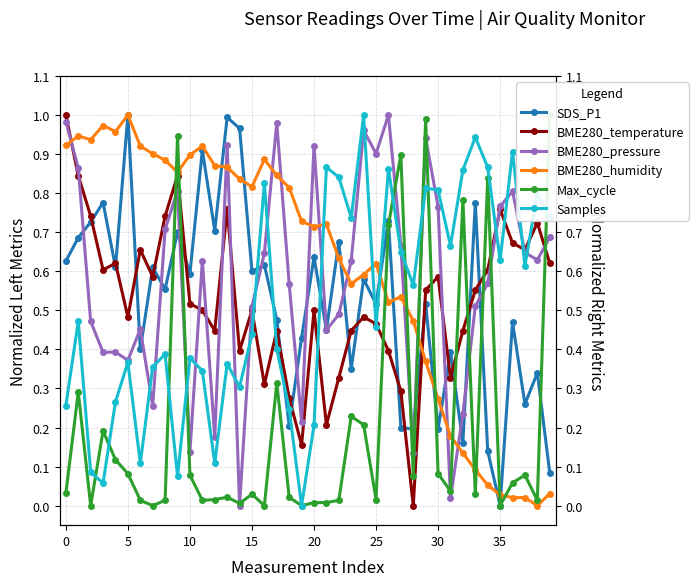

Reading left to right, transcribe all the data shown in this chart.

SDS_P1: 0.6	0.7	0.7	0.8	0.6	1.0	0.4	0.6	0.6	0.7	0.6	0.9	0.7	1.0	1.0	0.6	0.6	0.5	0.2	0.4	0.6	0.5	0.7	0.4	0.6	0.5	0.7	0.2	0.2	0.5	0.2	0.4	0.2	0.8	0.1	0.0	0.5	0.3	0.3	0.1
BME280_temperature: 1.0	0.8	0.7	0.6	0.6	0.5	0.7	0.6	0.7	0.8	0.5	0.5	0.4	0.8	0.4	0.5	0.3	0.4	0.3	0.2	0.5	0.2	0.3	0.4	0.5	0.5	0.4	0.3	0.0	0.6	0.6	0.3	0.4	0.6	0.6	0.8	0.7	0.7	0.7	0.6
BME280_pressure: 1.0	0.9	0.5	0.4	0.4	0.4	0.5	0.3	0.7	0.8	0.1	0.6	0.2	0.9	0.0	0.5	0.6	1.0	0.6	0.2	0.9	0.4	0.5	0.6	1.0	0.9	1.0	0.7	0.1	0.9	0.8	0.0	0.2	0.5	0.6	0.8	0.8	0.6	0.6	0.7
BME280_humidity: 0.9	0.9	0.9	1.0	1.0	1.0	0.9	0.9	0.9	0.9	0.9	0.9	0.9	0.9	0.8	0.8	0.9	0.8	0.8	0.7	0.7	0.7	0.6	0.6	0.6	0.6	0.5	0.5	0.5	0.4	0.3	0.2	0.1	0.1	0.1	0.0	0.0	0.0	0.0	0.0
Max_cycle: 0.0	0.3	0.0	0.2	0.1	0.1	0.0	0.0	0.0	0.9	0.1	0.0	0.0	0.0	0.0	0.0	0.0	0.3	0.0	0.0	0.0	0.0	0.0	0.2	0.2	0.0	0.7	0.9	0.1	1.0	0.1	0.0	0.8	0.0	0.8	0.0	0.1	0.1	0.0	1.0
Samples: 0.3	0.5	0.1	0.1	0.3	0.4	0.1	0.4	0.4	0.1	0.4	0.3	0.1	0.4	0.3	0.4	0.8	0.4	0.2	0.0	0.2	0.9	0.8	0.7	1.0	0.5	0.9	0.7	0.6	0.8	0.8	0.7	0.9	0.9	0.9	0.6	0.9	0.6	0.8	0.7